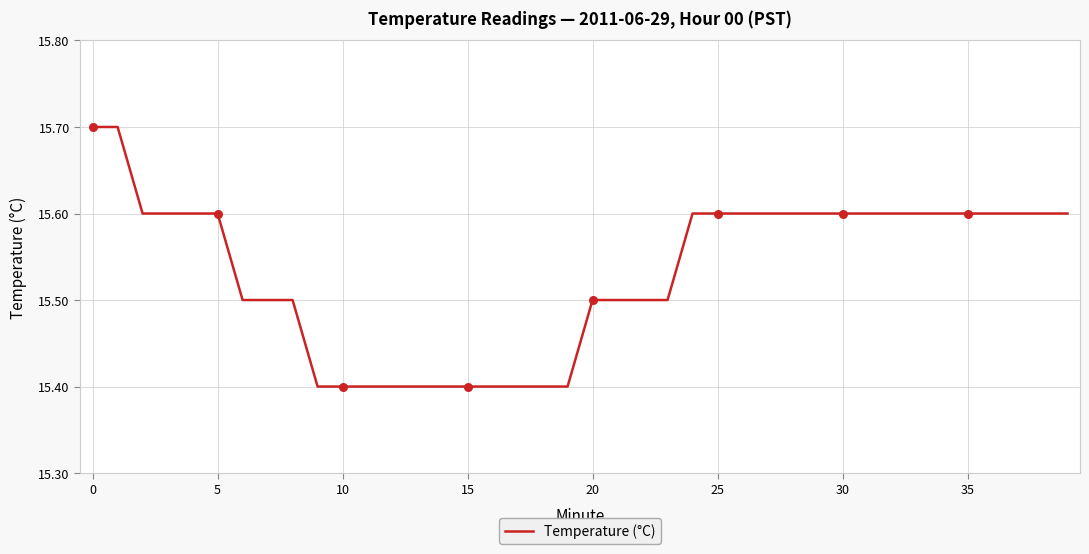

What is the minimum value shown in the chart?

15.4